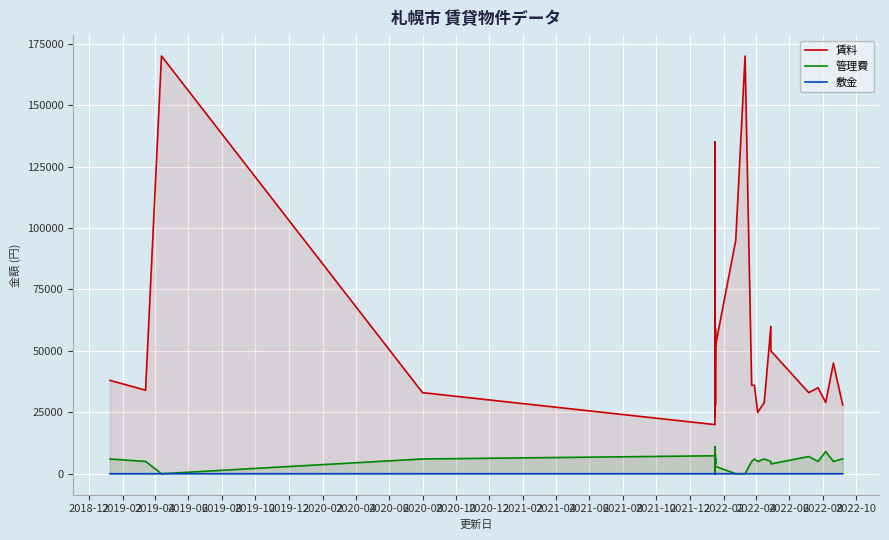

At how many categories does at least one series exceed 19860?

40